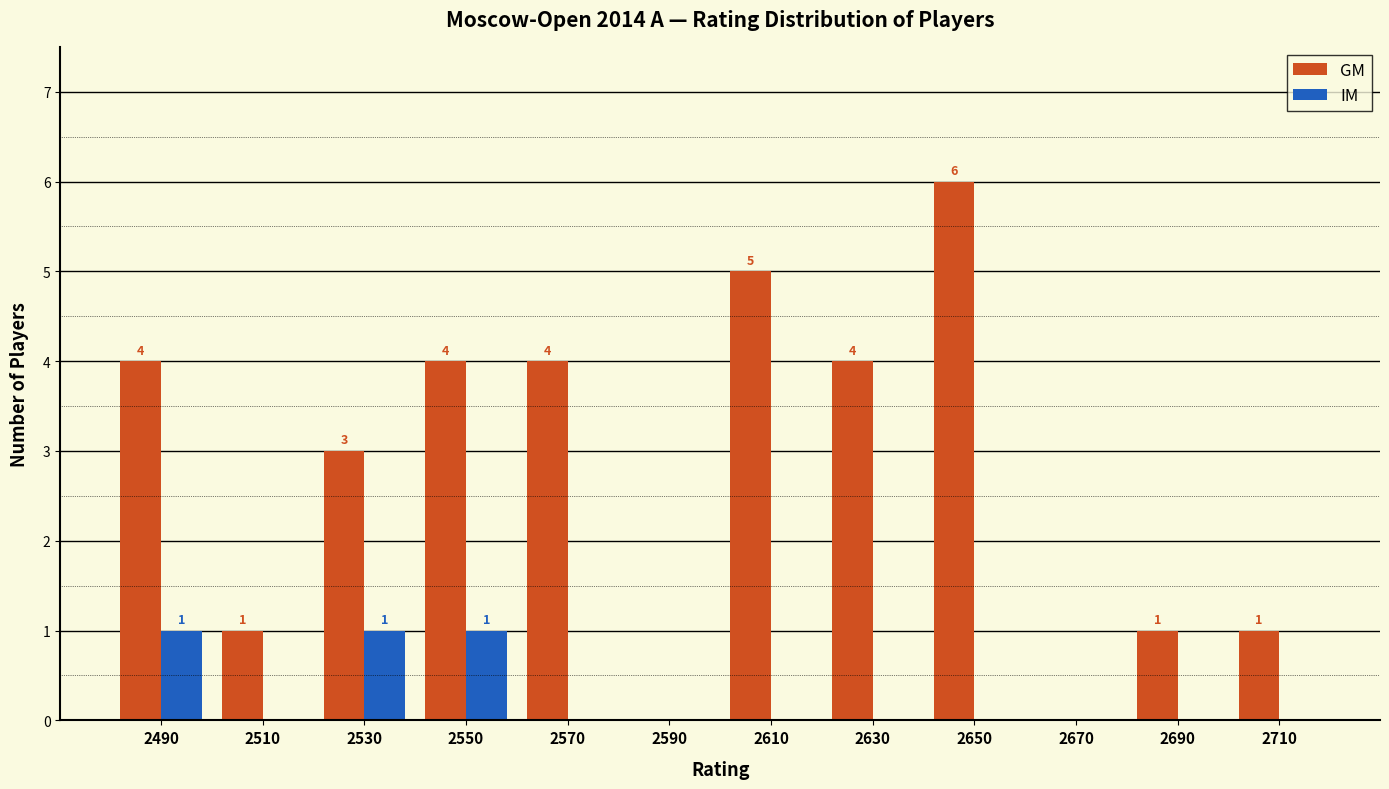

At which category is the sum across all series the highest?

2650